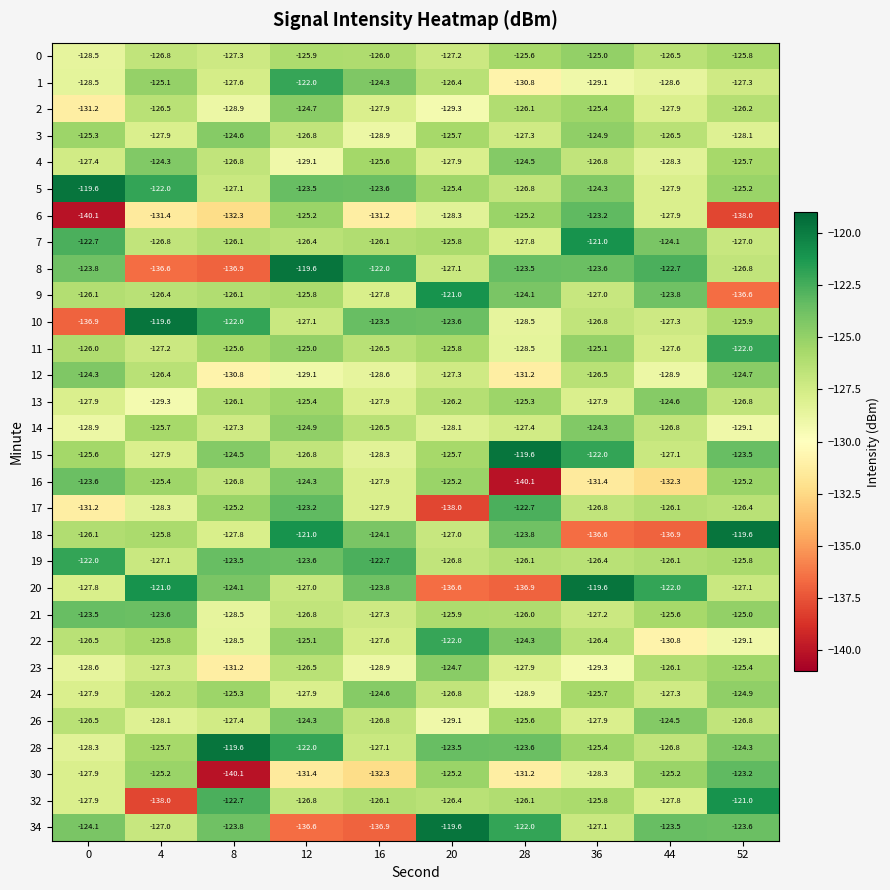

At which label does 28 reach its peak?

8